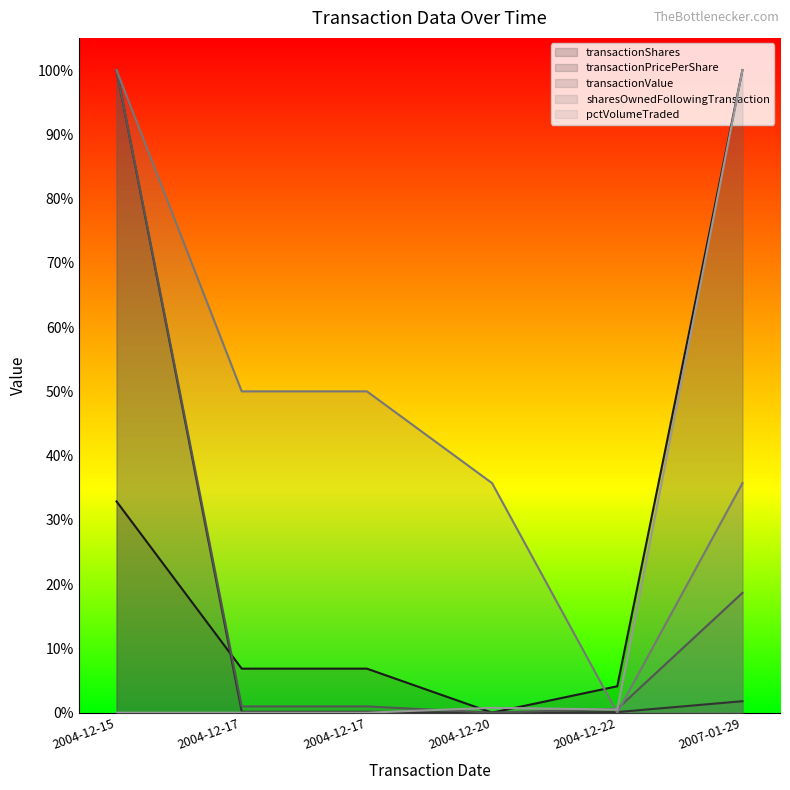

Reading left to right, list all the values displayed in this chart.

transactionShares: 2004-12-15=0.3	2004-12-17=0.1	2004-12-17=0.1	2004-12-20=0.0	2004-12-22=0.0	2007-01-29=1.0
transactionPricePerShare: 2004-12-15=1.0	2004-12-17=0.0	2004-12-17=0.0	2004-12-20=0.0	2004-12-22=0.0	2007-01-29=0.0
transactionValue: 2004-12-15=1.0	2004-12-17=0.0	2004-12-17=0.0	2004-12-20=0.0	2004-12-22=0.0	2007-01-29=0.2
sharesOwnedFollowingTransaction: 2004-12-15=1.0	2004-12-17=0.5	2004-12-17=0.5	2004-12-20=0.4	2004-12-22=0.0	2007-01-29=0.4
pctVolumeTraded: 2004-12-15=0.0	2004-12-17=0.0	2004-12-17=0.0	2004-12-20=0.0	2004-12-22=0.0	2007-01-29=1.0